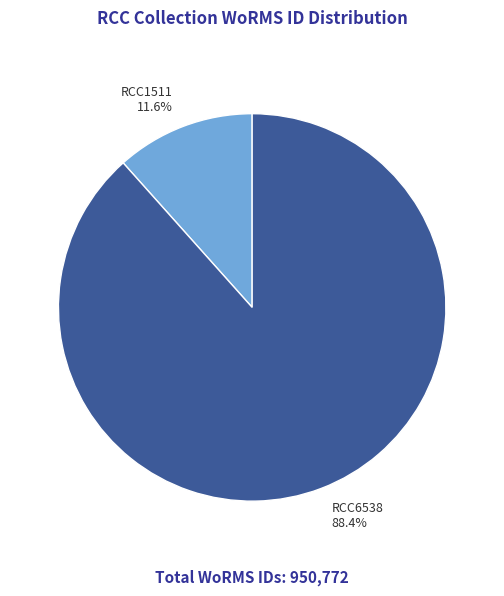

To the nearest percent, what is the difference between the RCC1511 and RCC6538 slice percentages?

77%